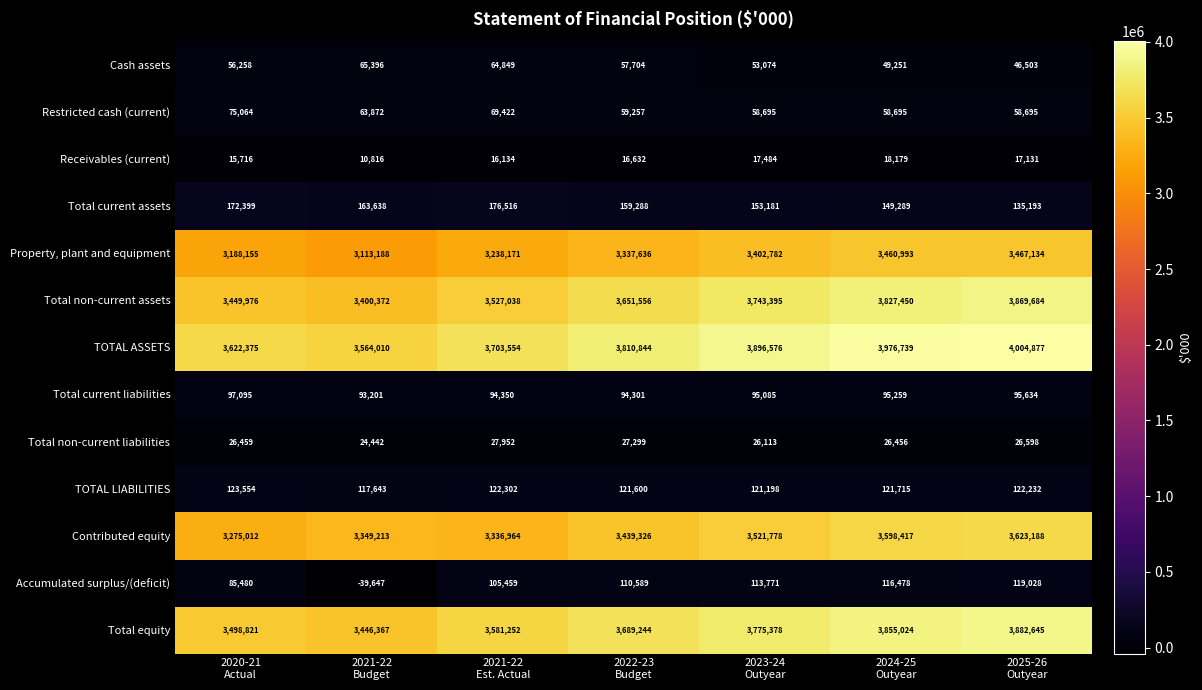

Which label corresponds to the largest value in the chart?

2025-26
Outyear